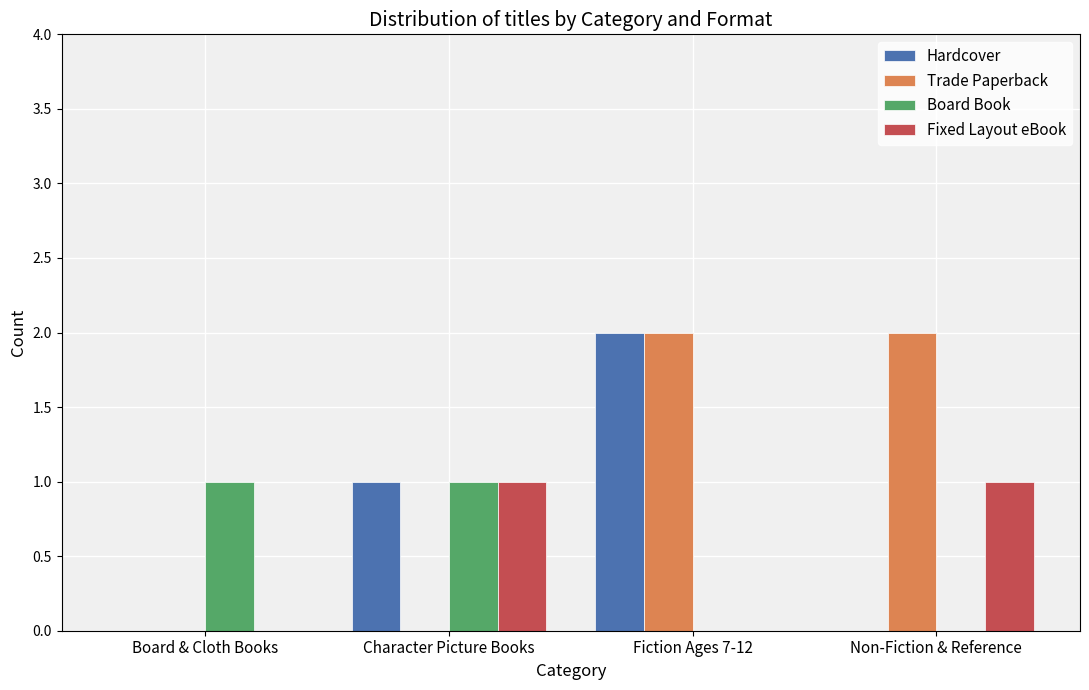

True or false: Fixed Layout eBook has a value of 1 at Character Picture Books.

True